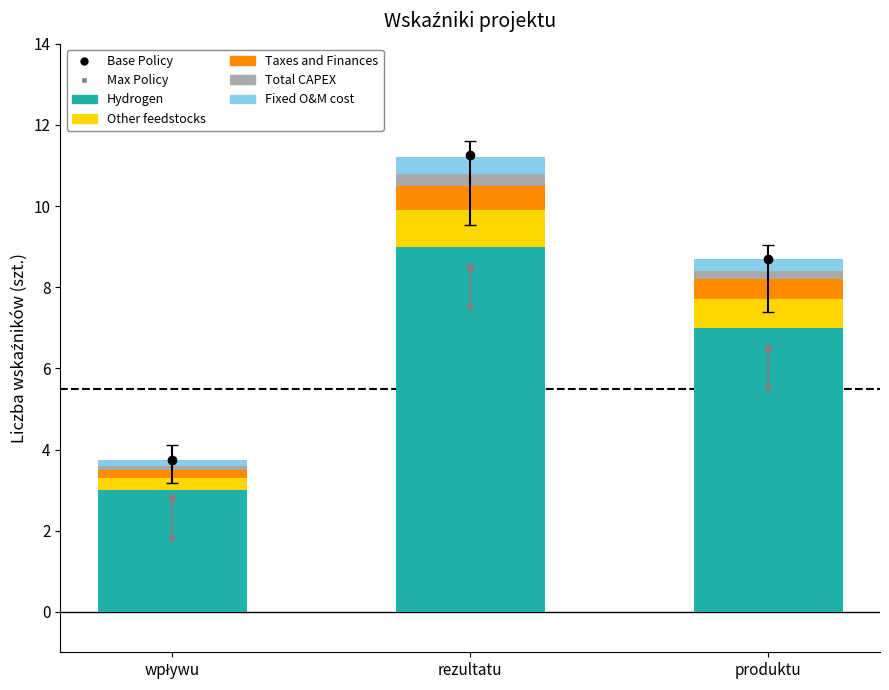

At which category is the sum across all series the highest?

rezultatu